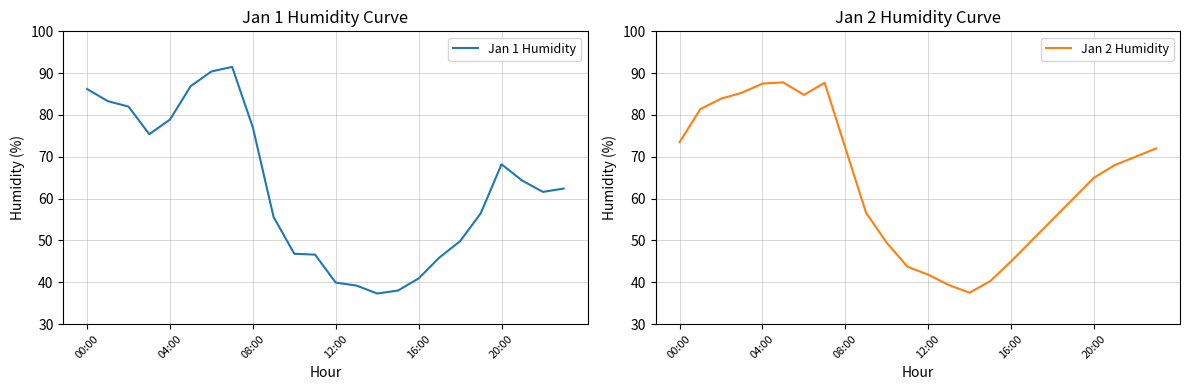

True or false: Jan 1 Humidity has a value of 78.9 at 04:00.

True